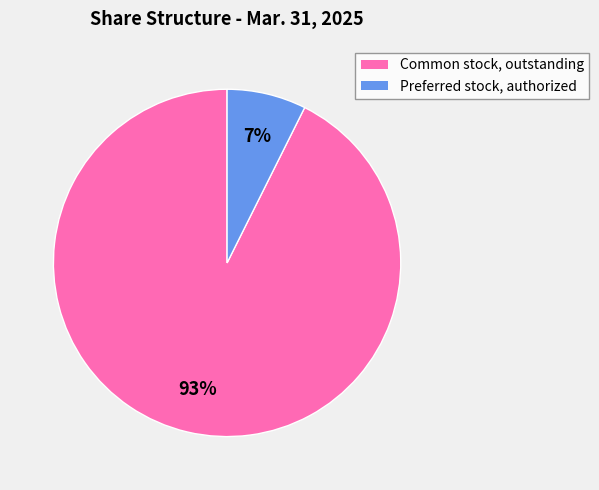

Which category has the biggest portion of the pie?

Common stock, outstanding